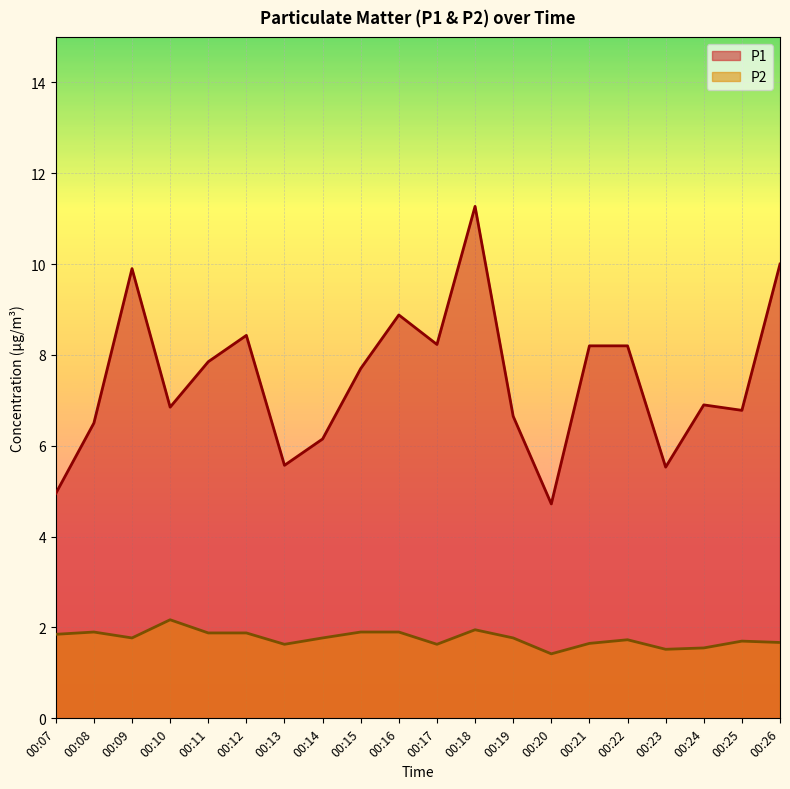

Which category has the highest value in the P1 series?

00:18